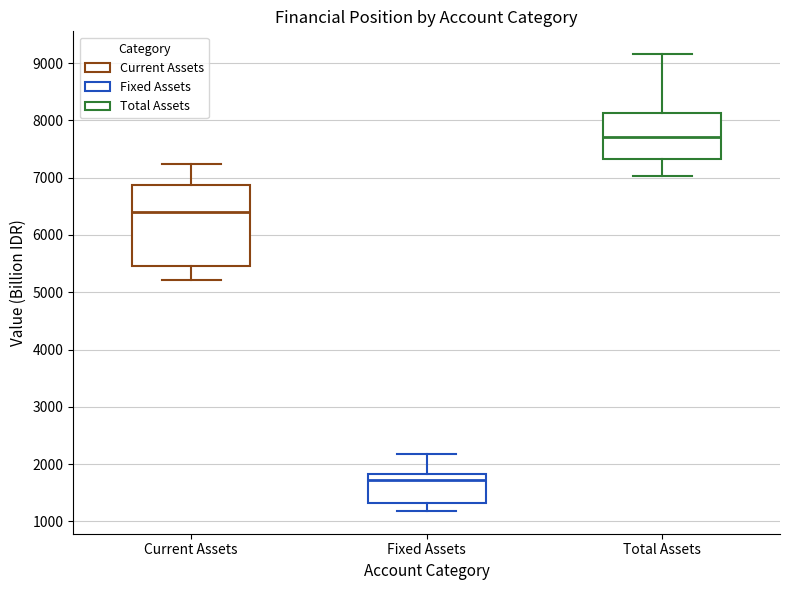

Reading left to right, transcribe this box plot: for each box, give where its median line is, the range the box spans, and where its two whiskers end, as read against the y-axis. The values are not printed on the chart, so give them approximately, as read against the axis.

Current Assets: median 6400, box 5500 to 6900, whiskers 5200 to 7200
Fixed Assets: median 1700, box 1300 to 1800, whiskers 1200 to 2200
Total Assets: median 7700, box 7300 to 8100, whiskers 7000 to 9200